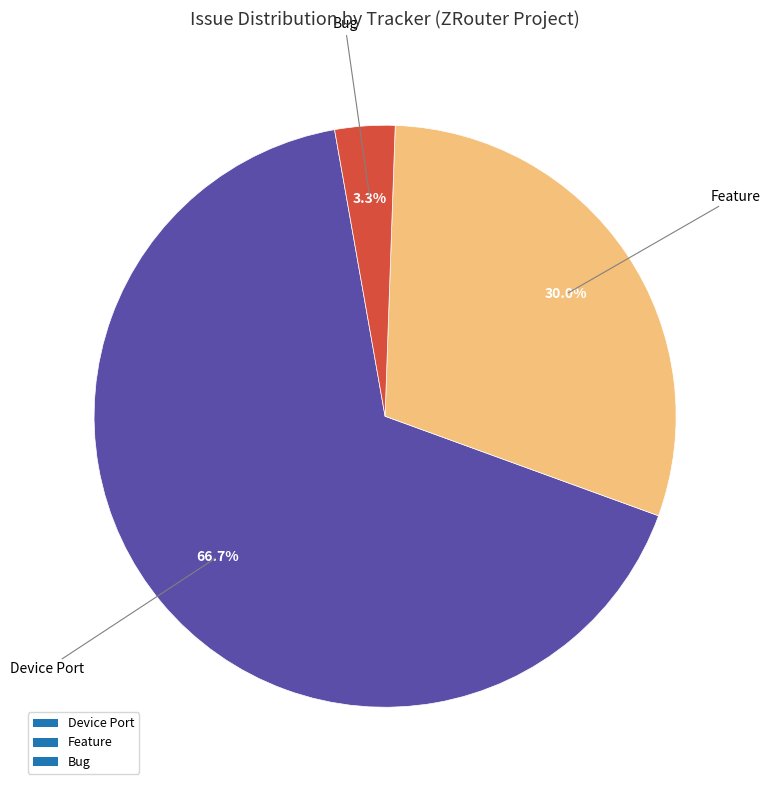

To the nearest percent, what percentage of the pie is Bug?

3%